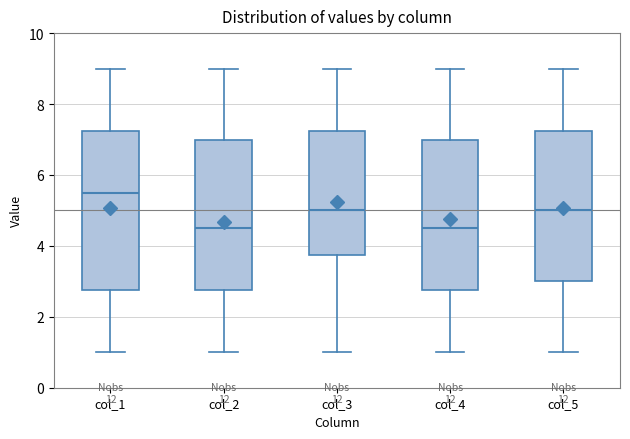

Reading left to right, transcribe this box plot: for each box, give where its median line is, the range the box spans, and where its two whiskers end, as read against the y-axis. The values are not printed on the chart, so give them approximately, as read against the axis.

col_1: median 5.6, box 2.8 to 7.2, whiskers 1.0 to 9.0
col_2: median 4.6, box 2.8 to 7.0, whiskers 1.0 to 9.0
col_3: median 5.0, box 3.8 to 7.2, whiskers 1.0 to 9.0
col_4: median 4.6, box 2.8 to 7.0, whiskers 1.0 to 9.0
col_5: median 5.0, box 3.0 to 7.2, whiskers 1.0 to 9.0